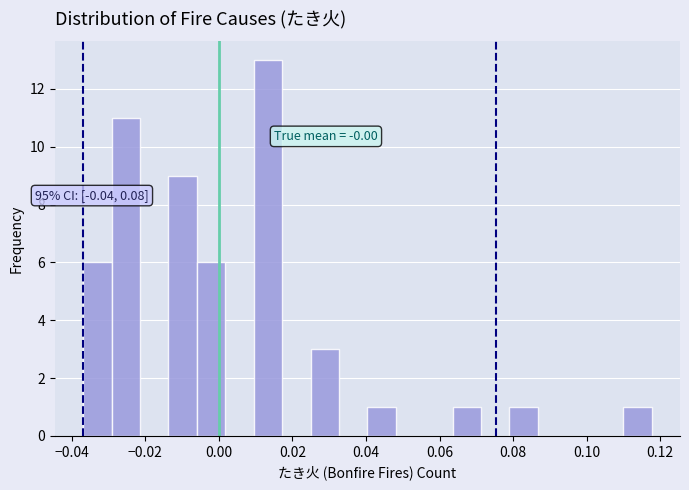

Around what value on the x-axis is the tallest bar? Give the approximate position of its centre, as read against the axis.

0.014